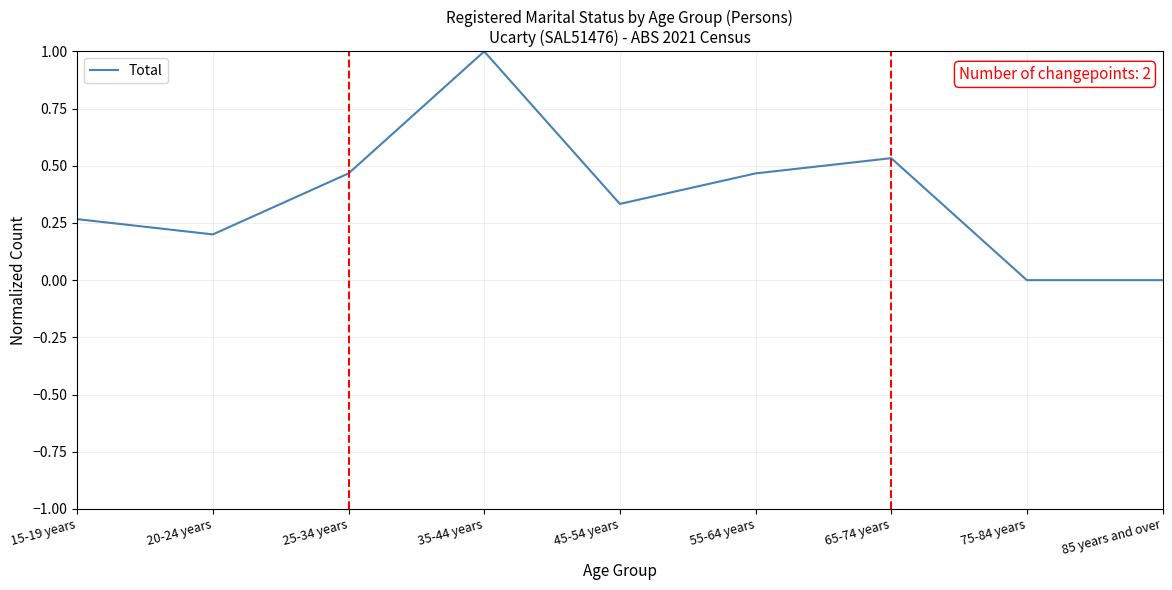

The value at 85 years and over is 0.0. True or false?

True